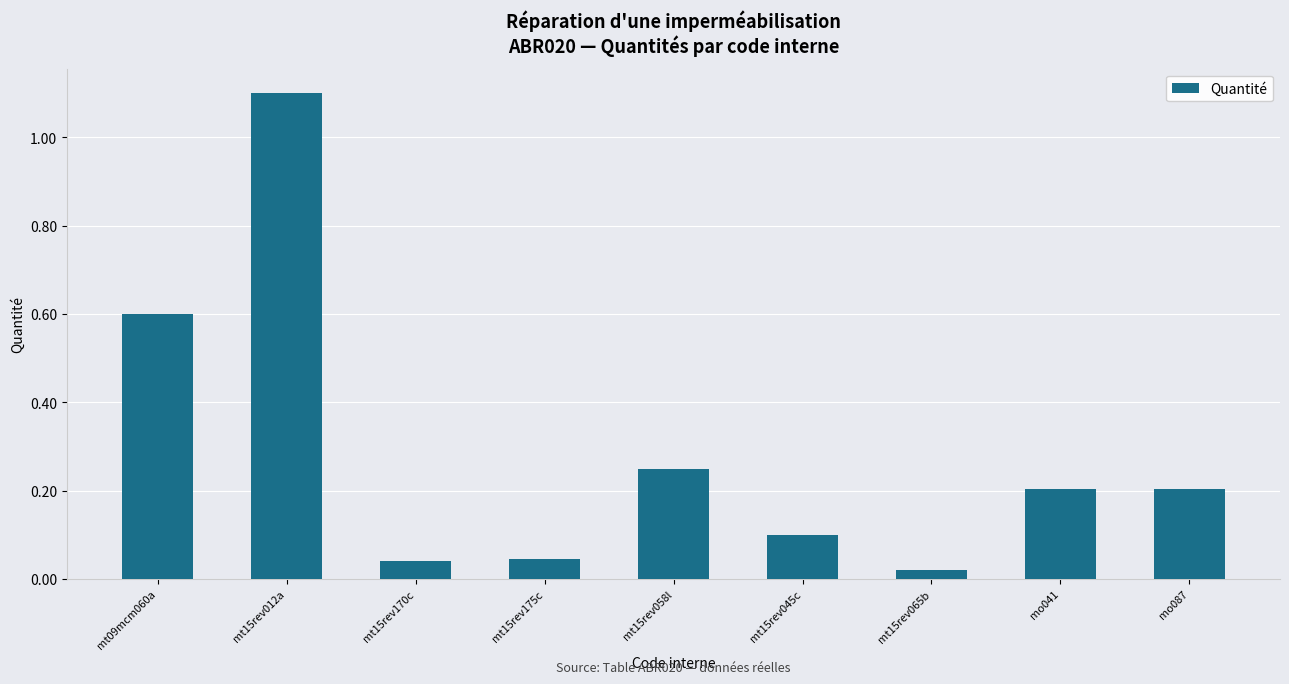

Between mt15rev175c and mo087, which is larger?

mo087